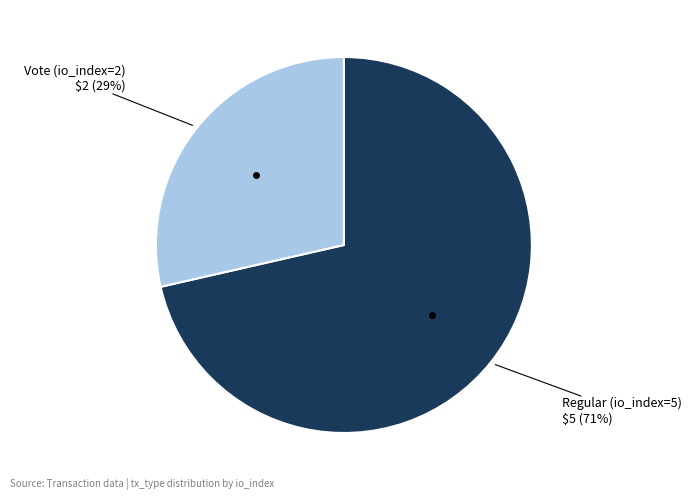

To the nearest percent, what is the average slice percentage?

50%